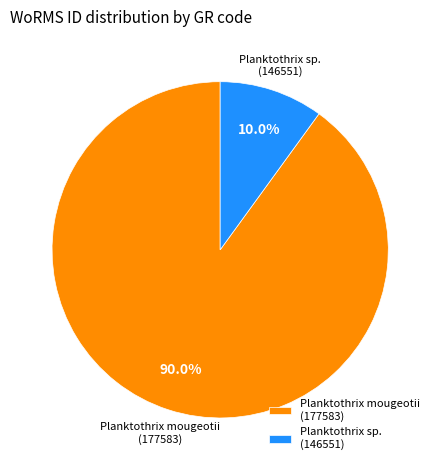

Rank the categories by value from lowest to highest.

Planktothrix sp. (146551), Planktothrix mougeotii (177583)